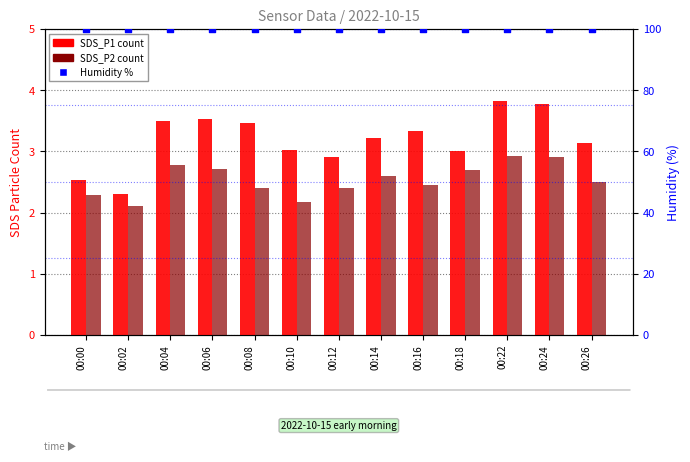

Which series has the largest Y range (max minus min)?

SDS_P1